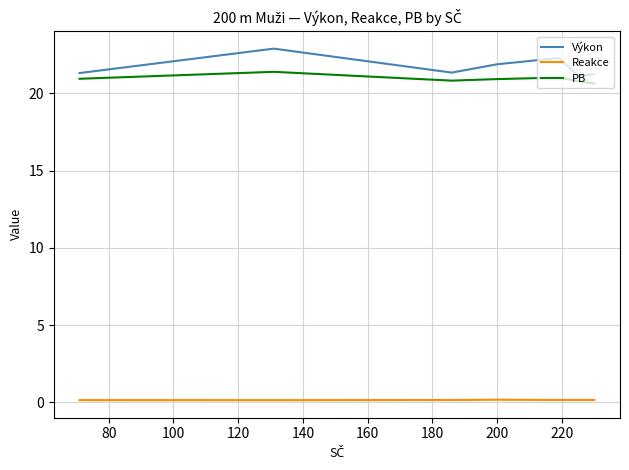

True or false: Reakce and PB cross at least once.

False